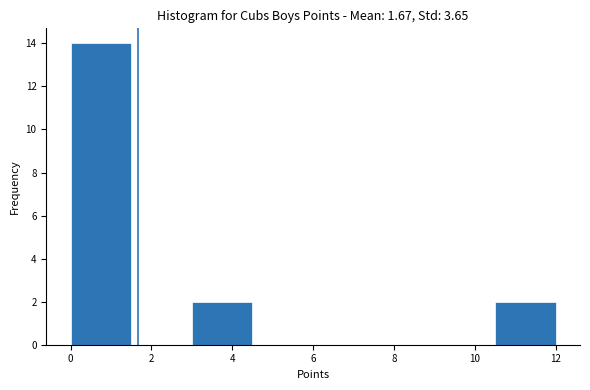

Reading left to right, transcribe this chart: for each bar, give the range it covers on the x-axis and its height. Neither the bar edges nor the heights are printed on the chart, so give them approximately, as read against the axes.

0.0 to 1.5: 14
1.5 to 3.0: 0
3.0 to 4.5: 2
4.5 to 6.0: 0
6.0 to 7.5: 0
7.5 to 9.0: 0
9.0 to 10.5: 0
10.5 to 12.0: 2